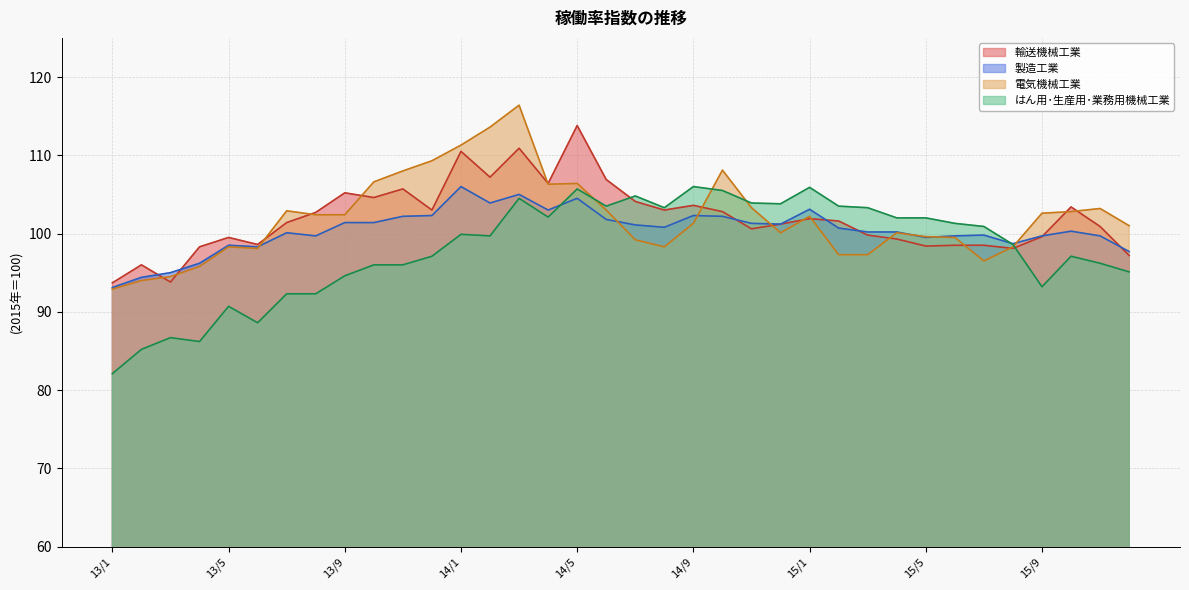

At which label does 製造工業 first exceed 100?

13/7